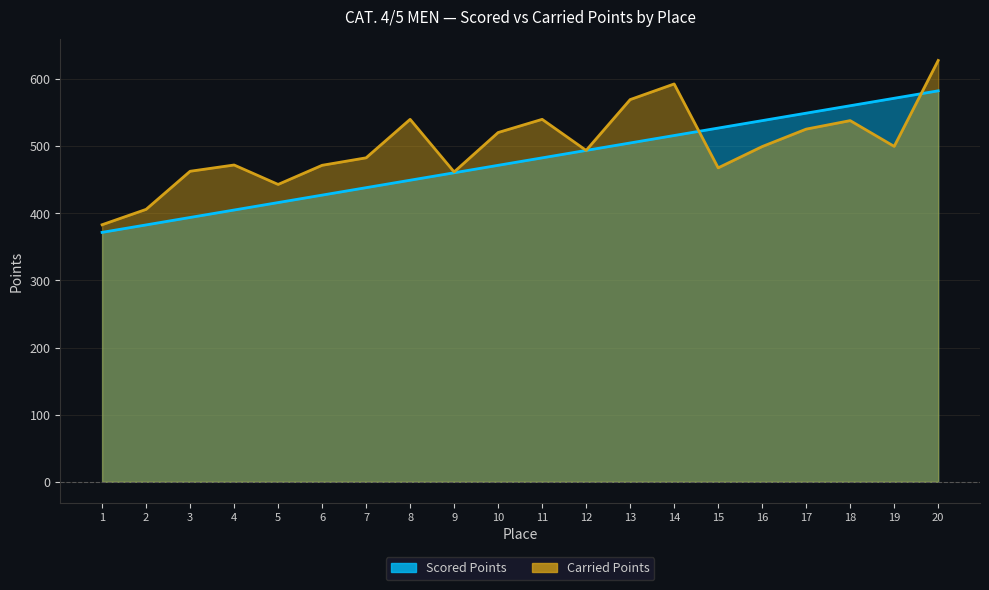

Which has a higher value, 14 or 7?

14